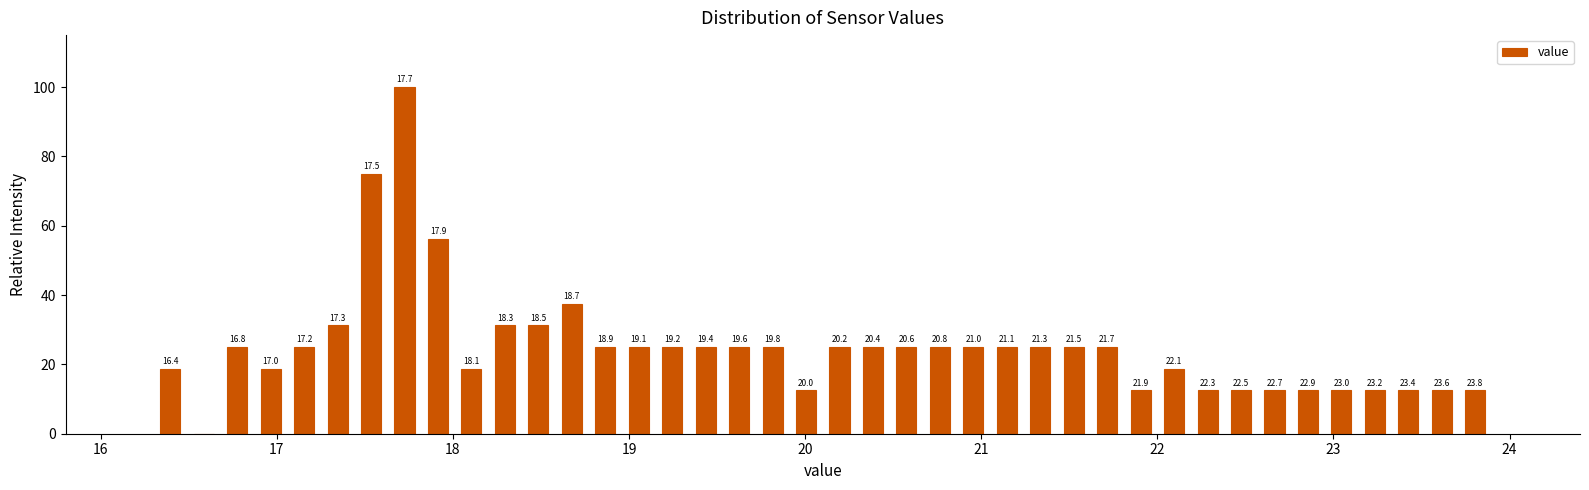

Read against the x-axis, roughly where is the centre of the tallest bar?

17.7